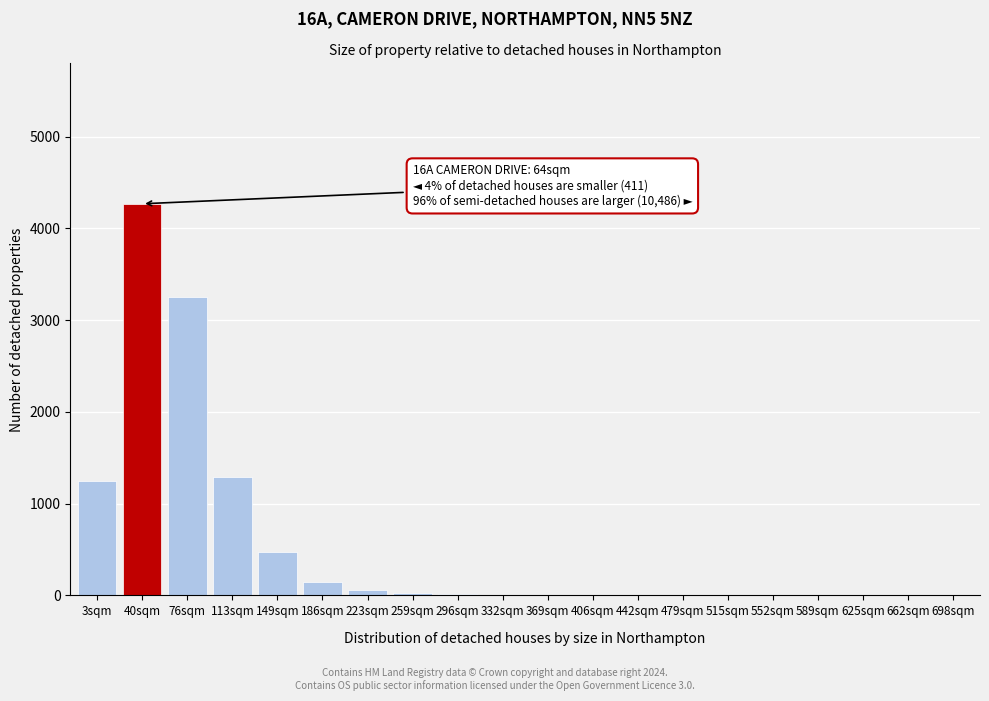

The chart shows a value of 144 at 186sqm. True or false?

True